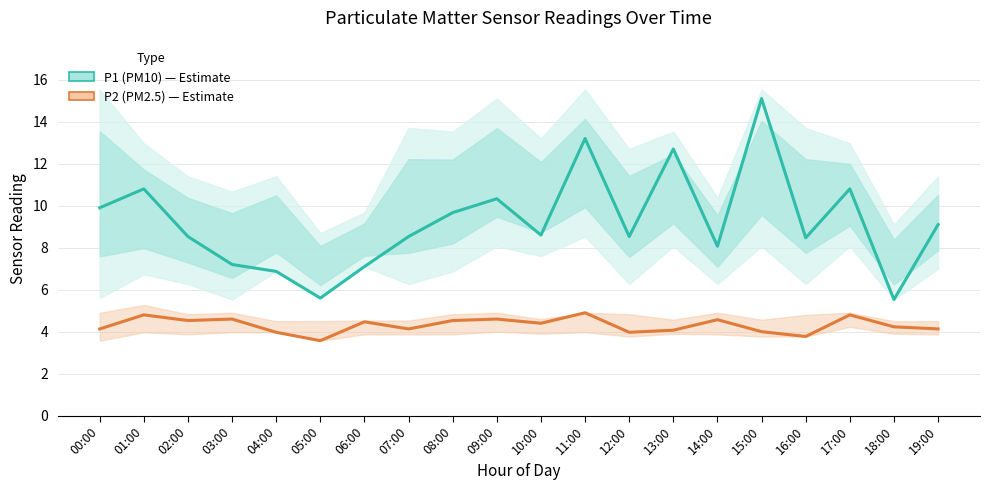

Which series changed the most between 13:00 and 14:00?

P1 (PM10)